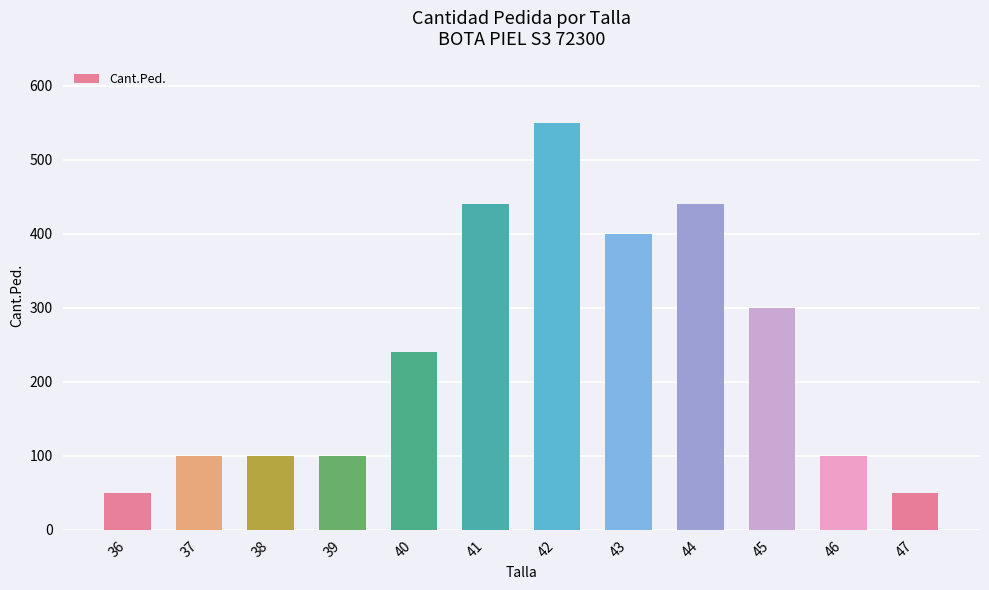

What is the minimum value shown in the chart?

50